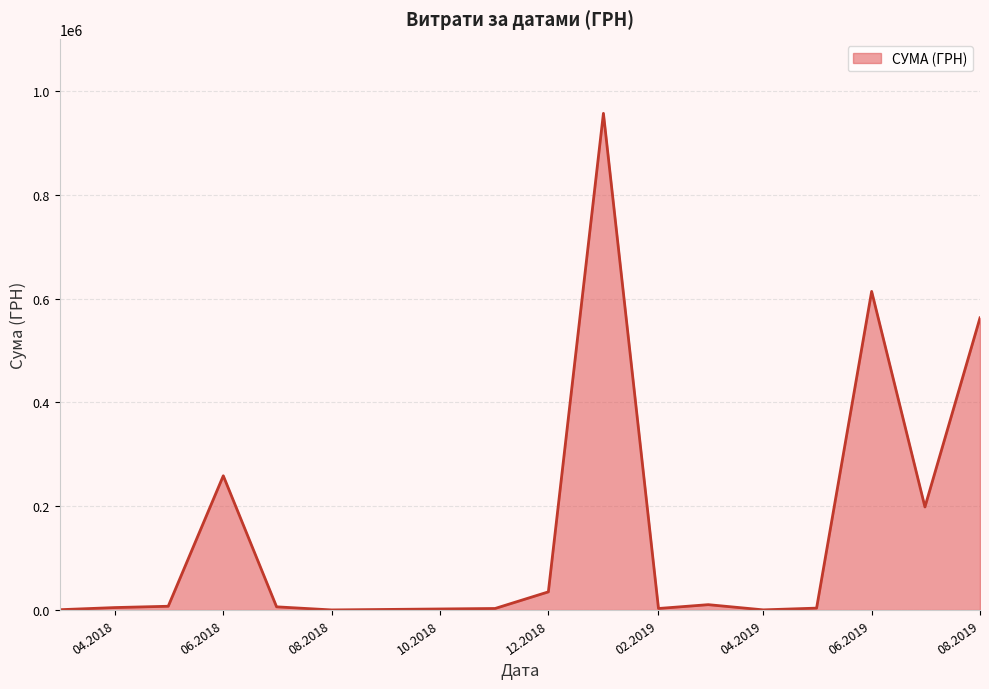

How many lines are shown in the chart?

1